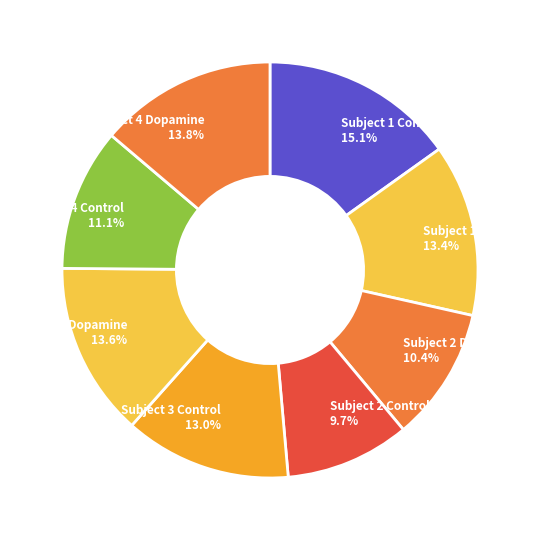

Which category has the smallest portion of the pie?

Subject 2 Control